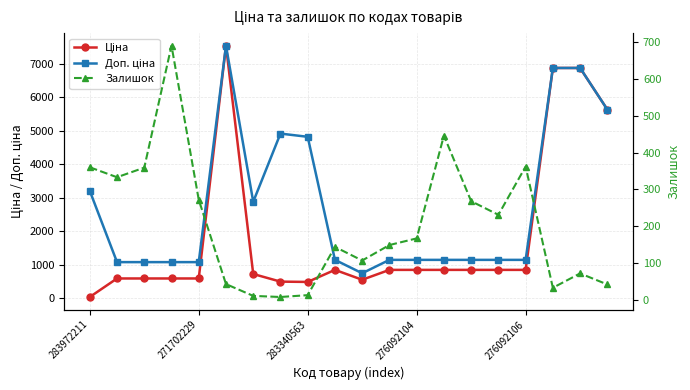

True or false: Ціна and Доп. ціна intersect in this chart.

False